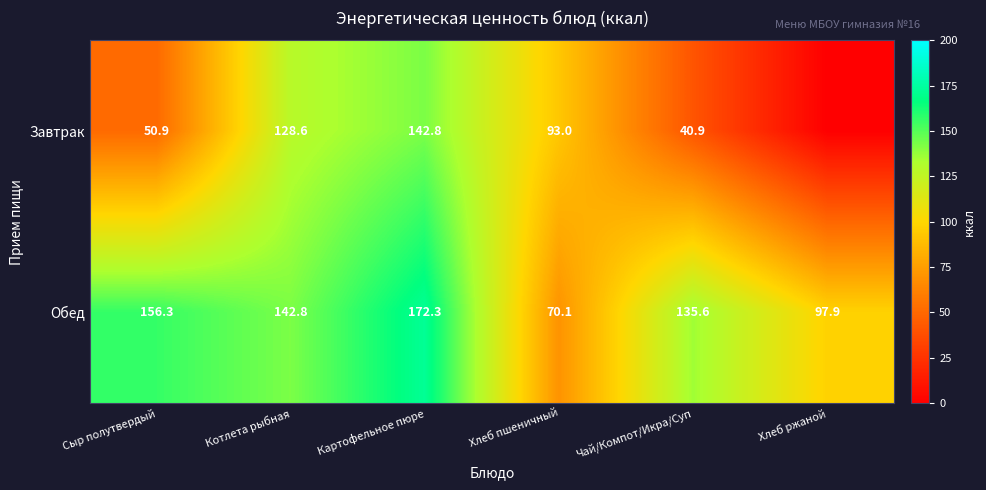

What is the average value of the Обед series?

129.2